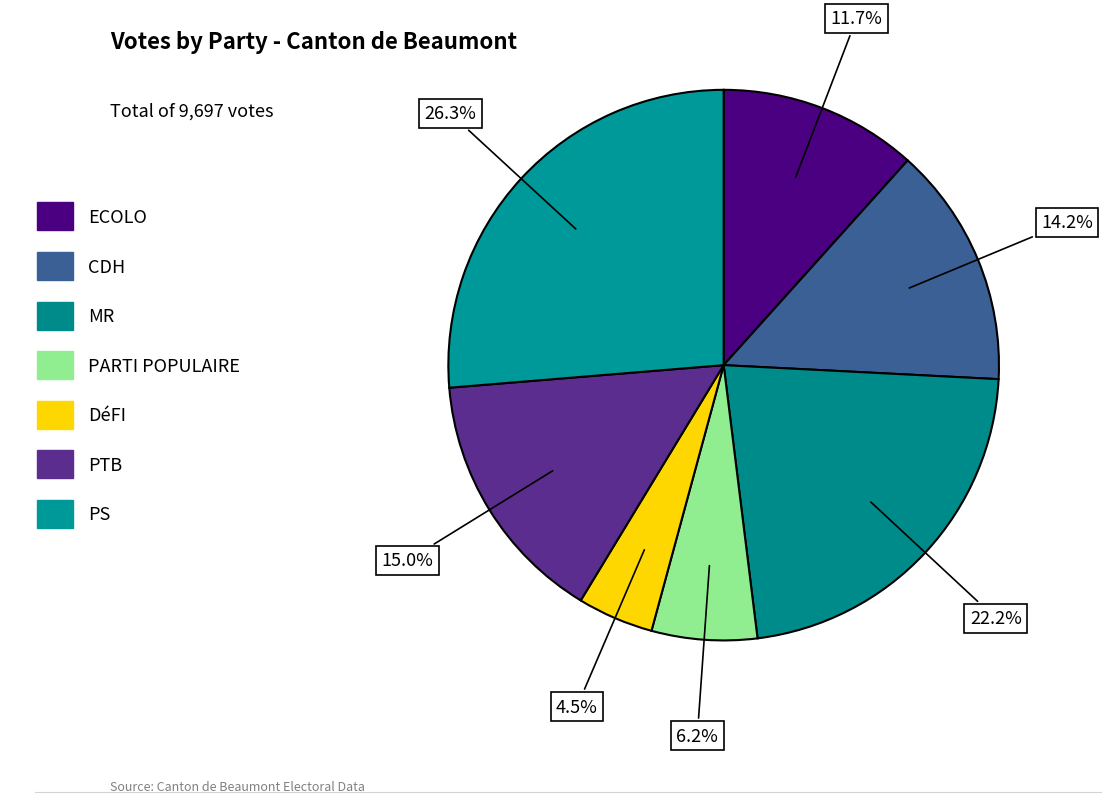

Which has a higher value, PS or ECOLO?

PS